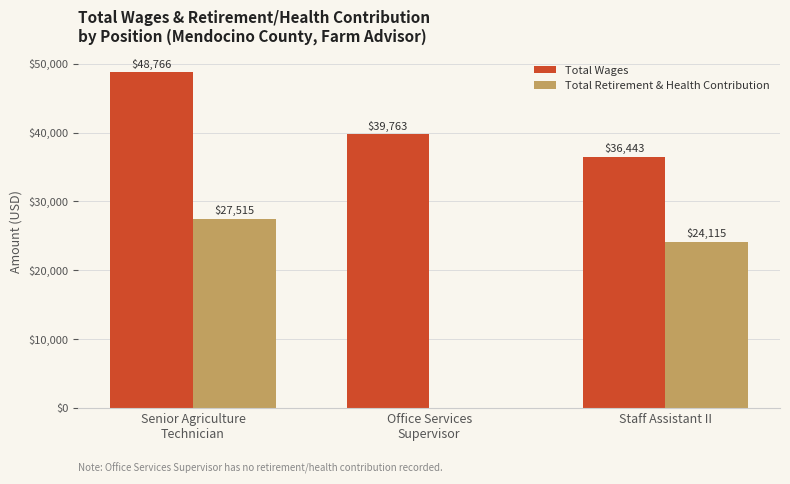

At which label is Total Retirement & Health Contribution closest to 13757?

Staff Assistant II